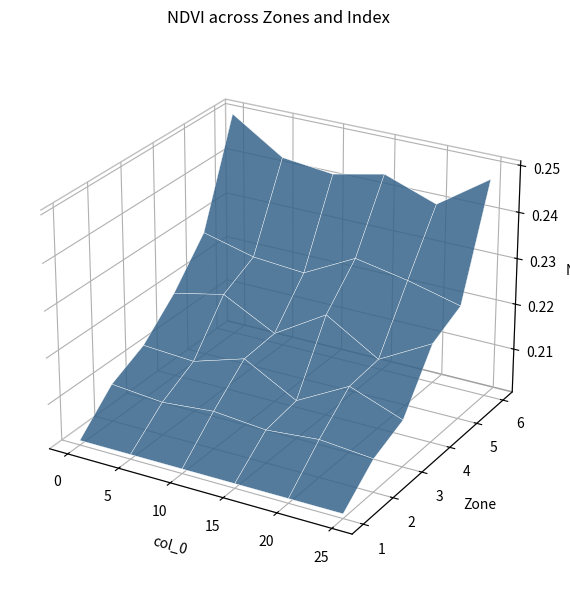

Which series has the largest total across all categories?

Zone_6